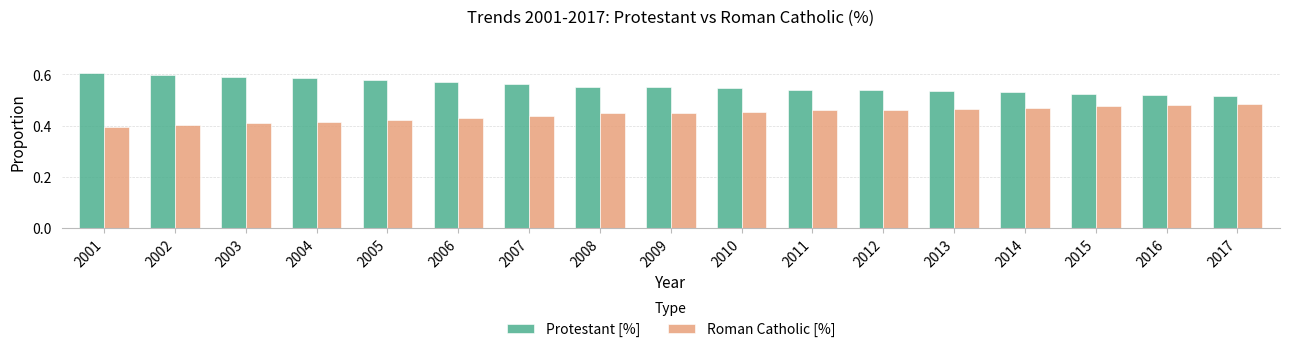

The value of Roman Catholic [%] at 2004 is 0.4. True or false?

True